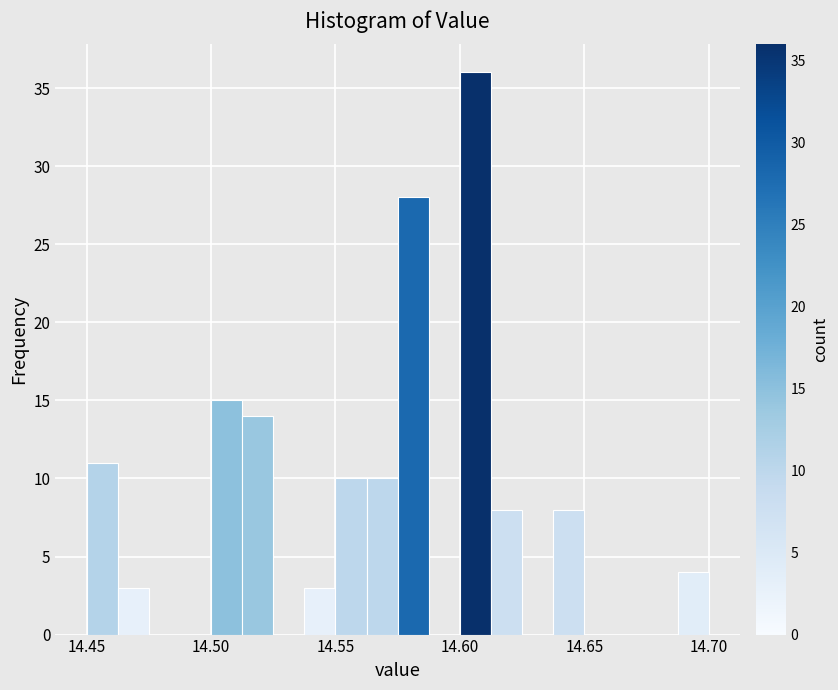

Read against the x-axis, roughly where is the centre of the tallest bar?

14.605